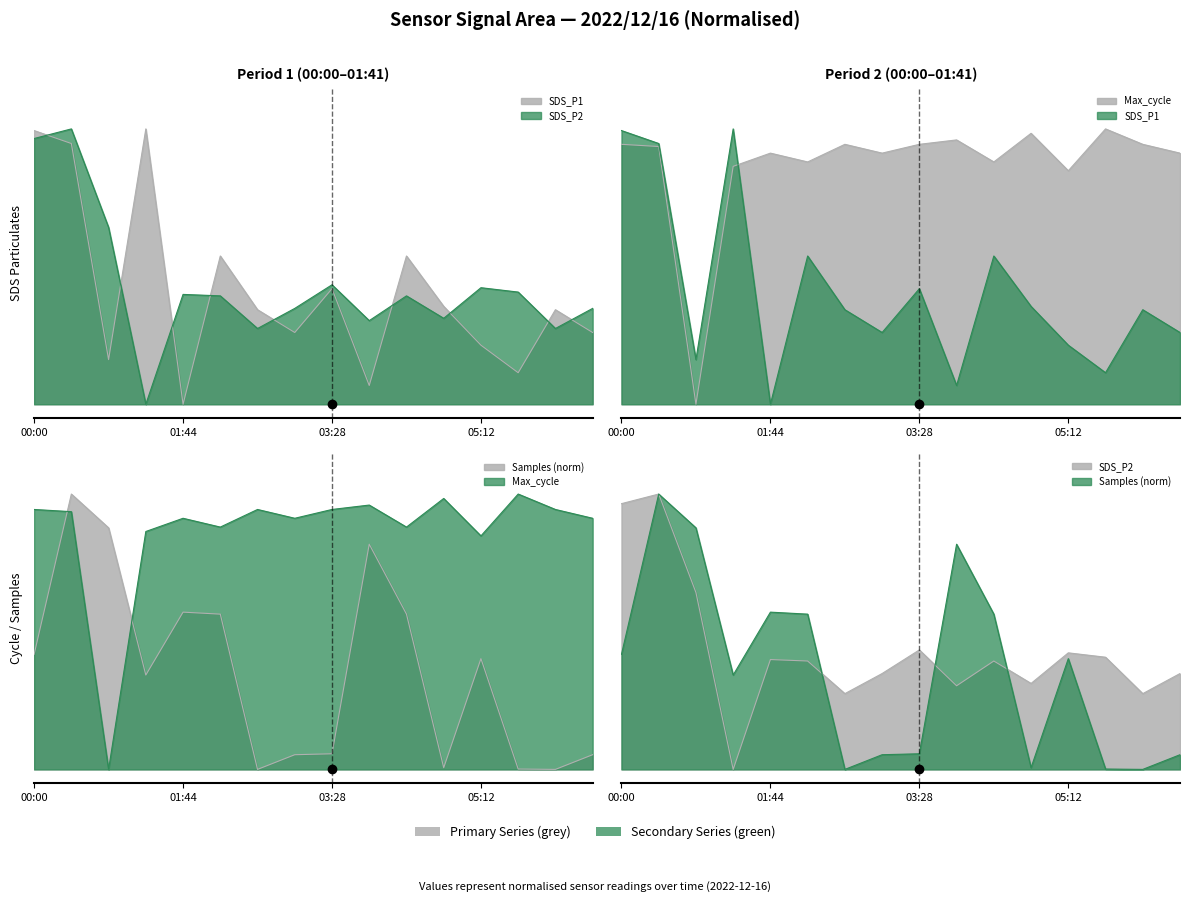

At which label is SDS_P1 closest to 0?

01:44